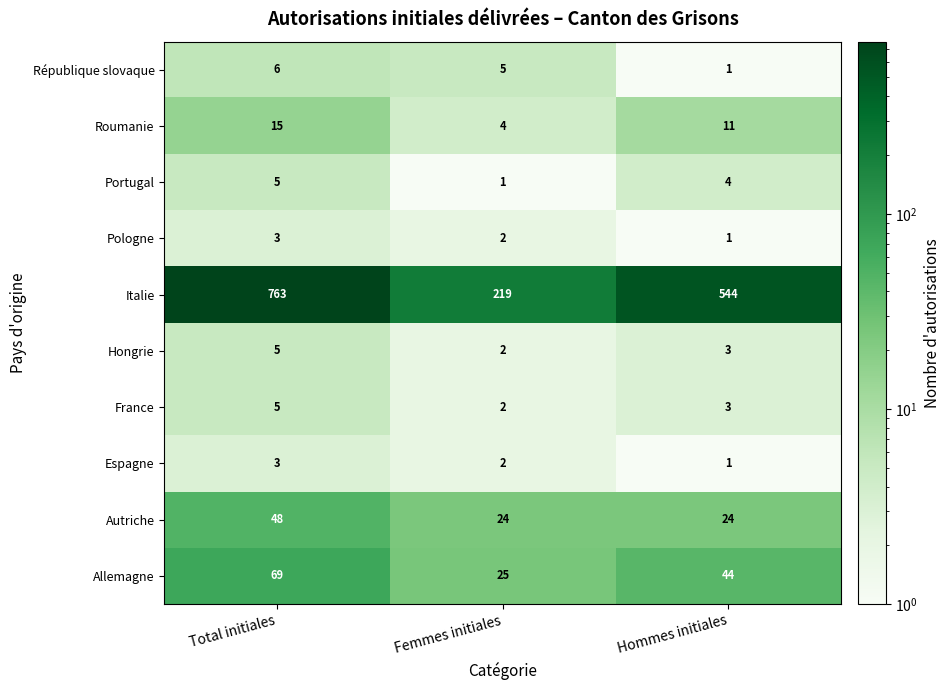

Is it true that Hongrie equals 4 at Femmes initiales?

False